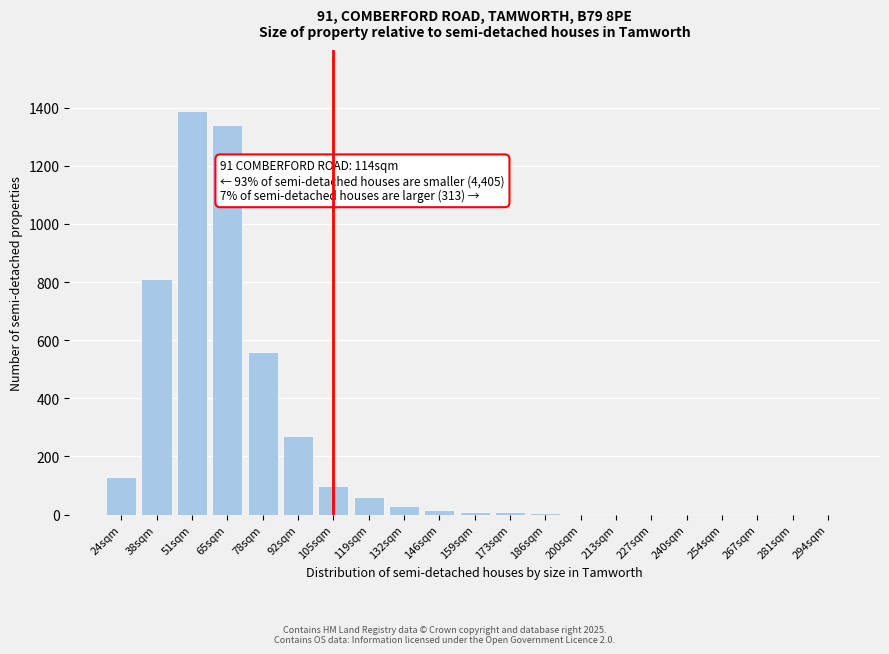

What is the greatest value displayed?

1390